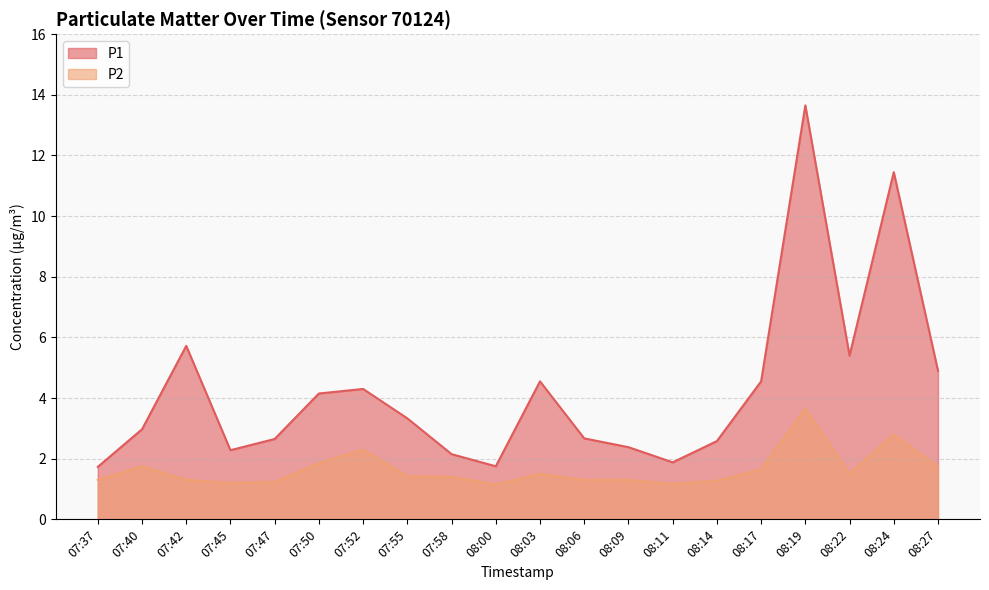

At which category does P2 reach its first local peak?

07:40